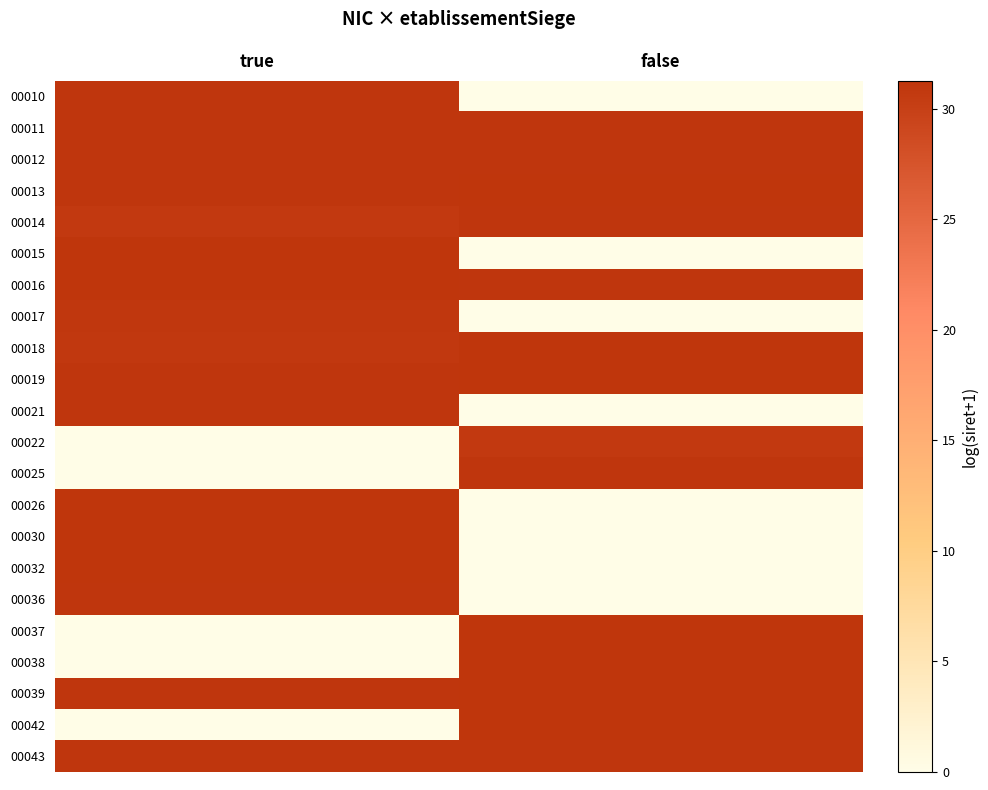

Reading left to right, transcribe all the data shown in this chart.

00010: true=31.1	false=0.0
00011: true=31.1	false=31.2
00012: true=31.1	false=31.1
00013: true=31.2	false=31.2
00014: true=30.7	false=31.1
00015: true=31.2	false=0.0
00016: true=31.3	false=31.1
00017: true=31.0	false=0.0
00018: true=30.9	false=31.3
00019: true=31.1	false=31.2
00021: true=31.2	false=0.0
00022: true=0.0	false=30.7
00025: true=0.0	false=31.1
00026: true=31.3	false=0.0
00030: true=31.2	false=0.0
00032: true=31.2	false=0.0
00036: true=31.1	false=0.0
00037: true=0.0	false=31.2
00038: true=0.0	false=31.2
00039: true=31.1	false=31.3
00042: true=0.0	false=31.2
00043: true=31.1	false=31.2